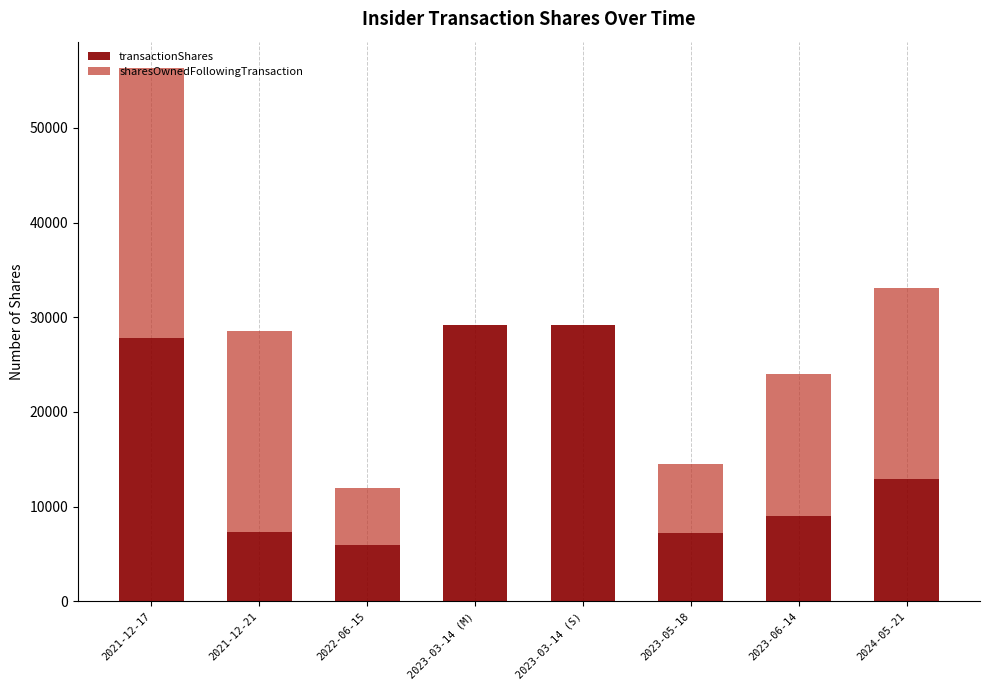

True or false: transactionShares has a value of 5960 at 2022-06-15.

True